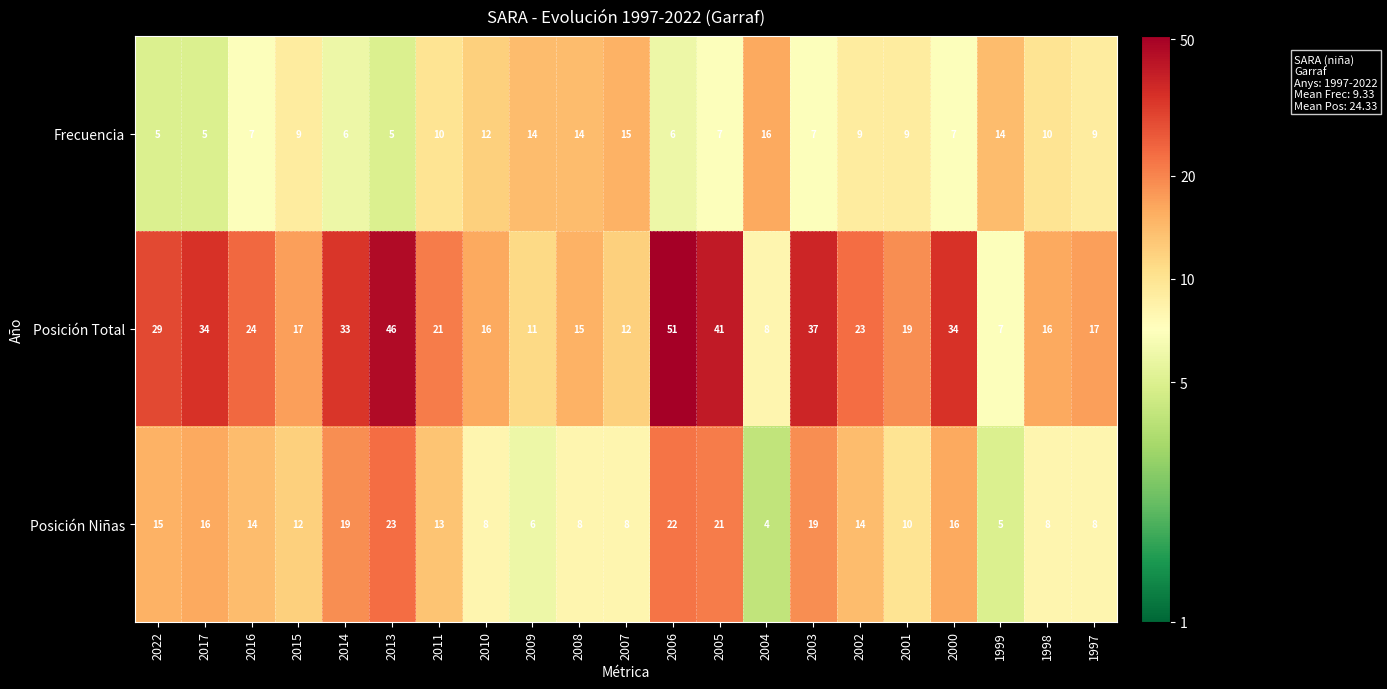

At which label does Posición Total reach its minimum?

1999